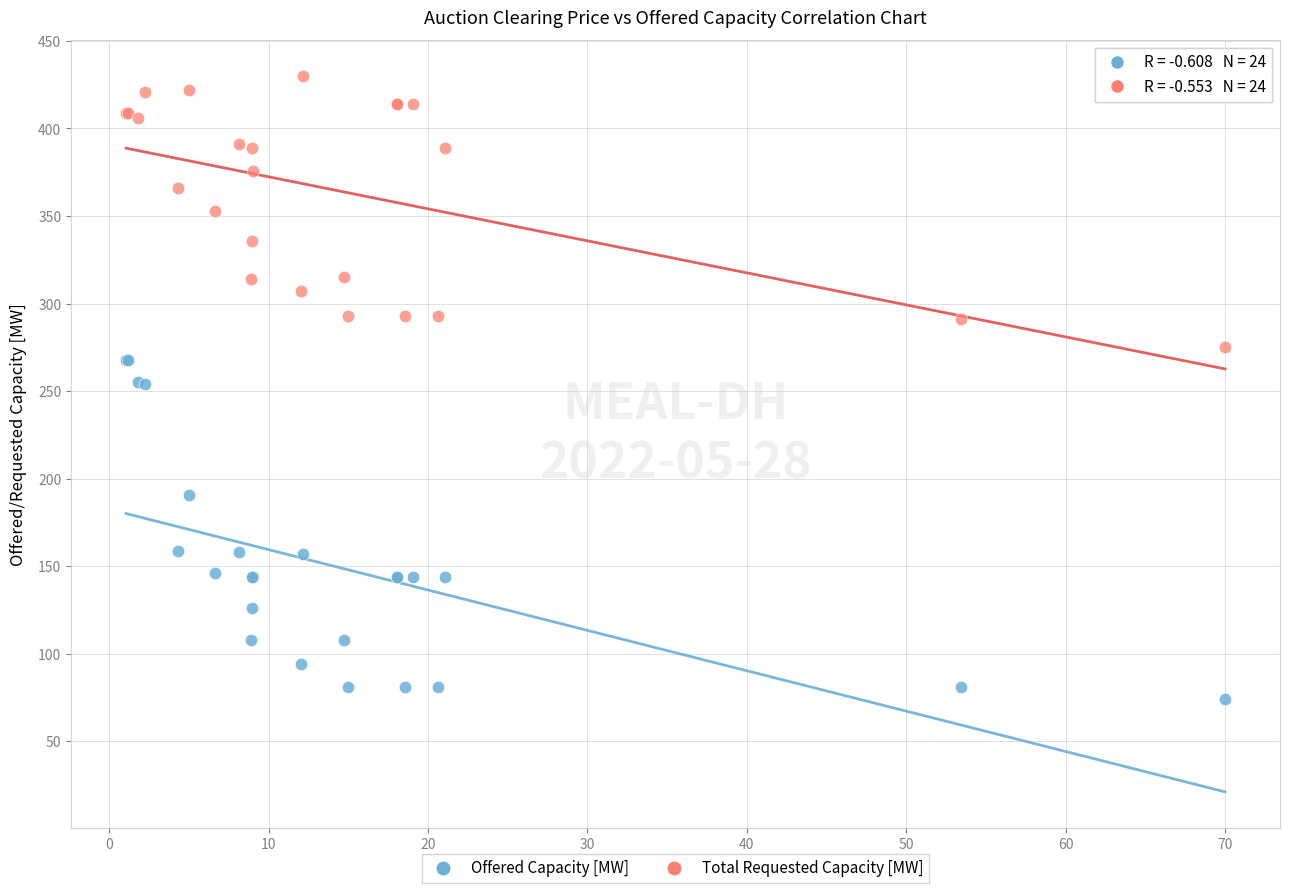

Which series contains the highest Y value?

Total Requested Capacity [MW]